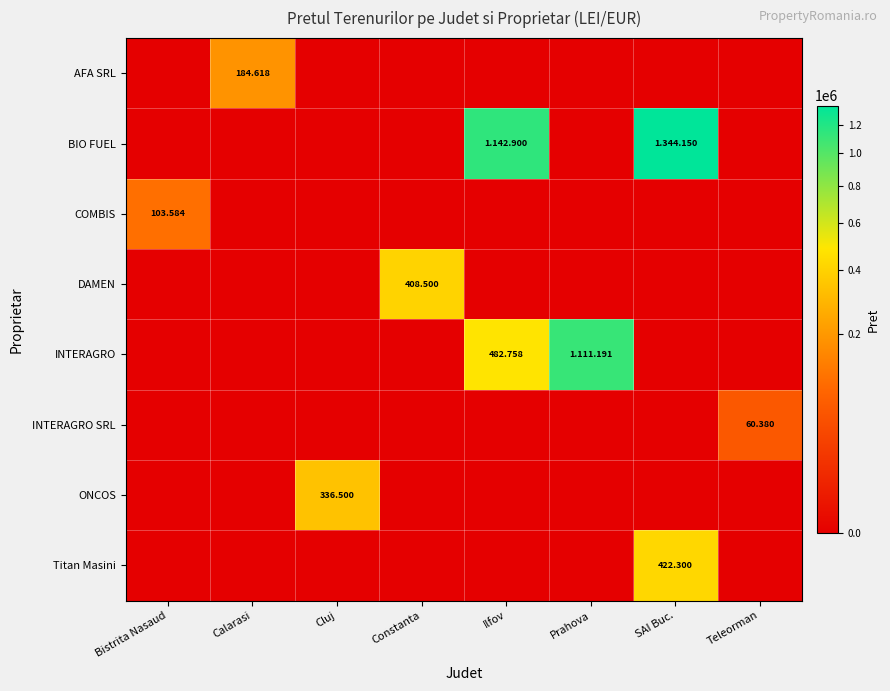

What is the total value across all series at Teleorman?

60380